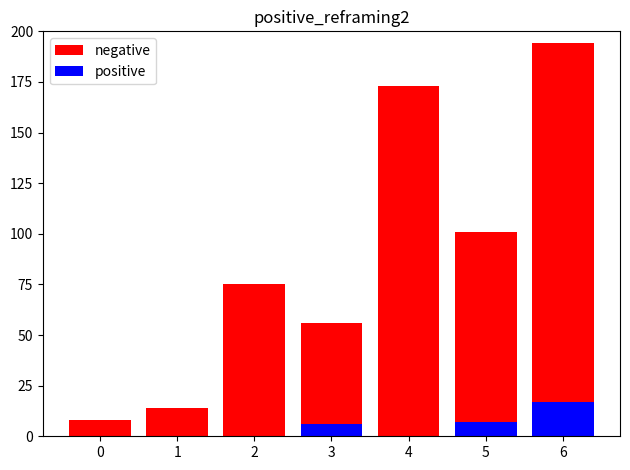

How many data points in positive are above 0?

3